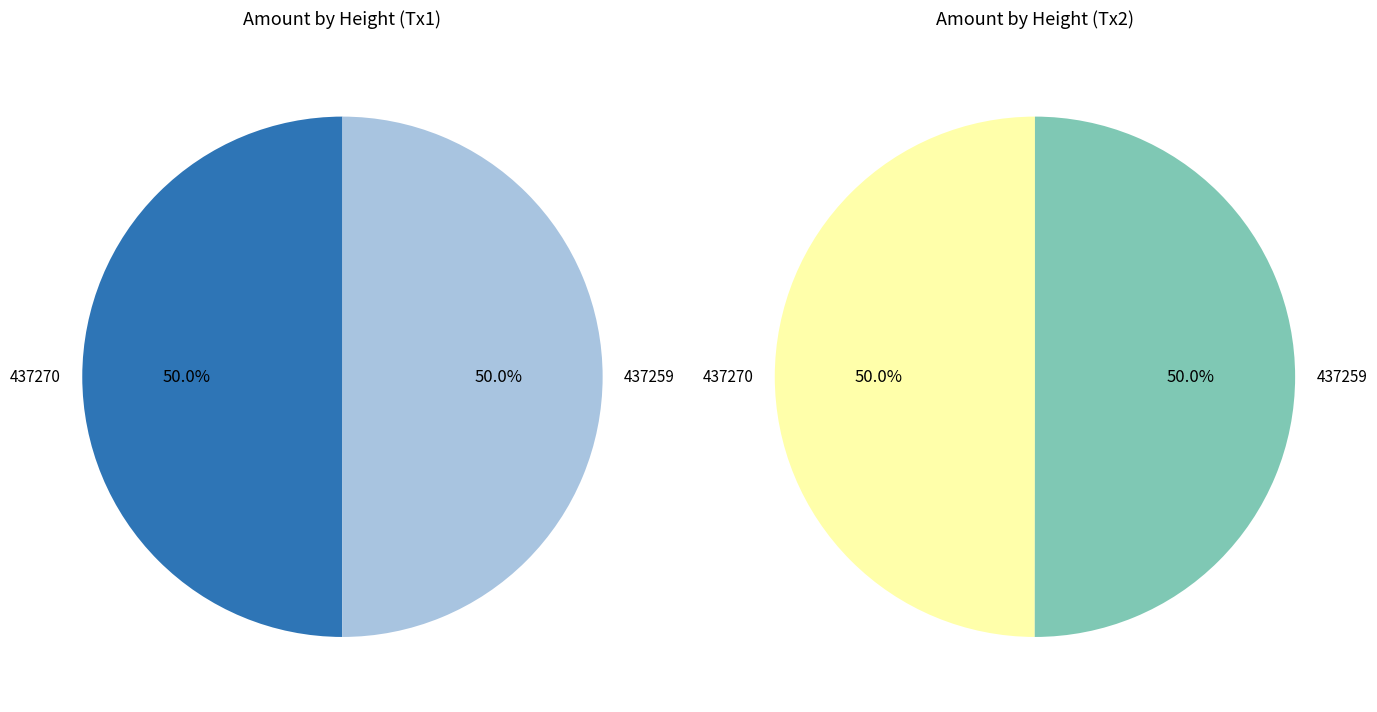

Do 437259 and 437270 together represent more than half of the pie?

Yes